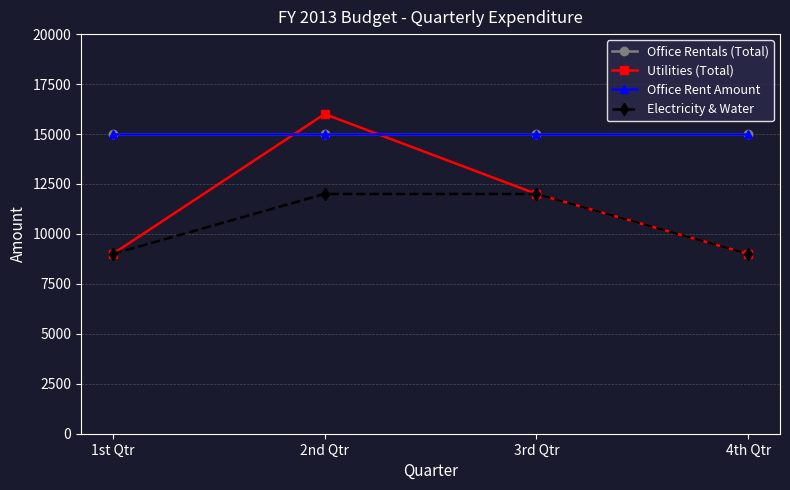

At which label does Utilities (Total) reach its peak?

2nd Qtr